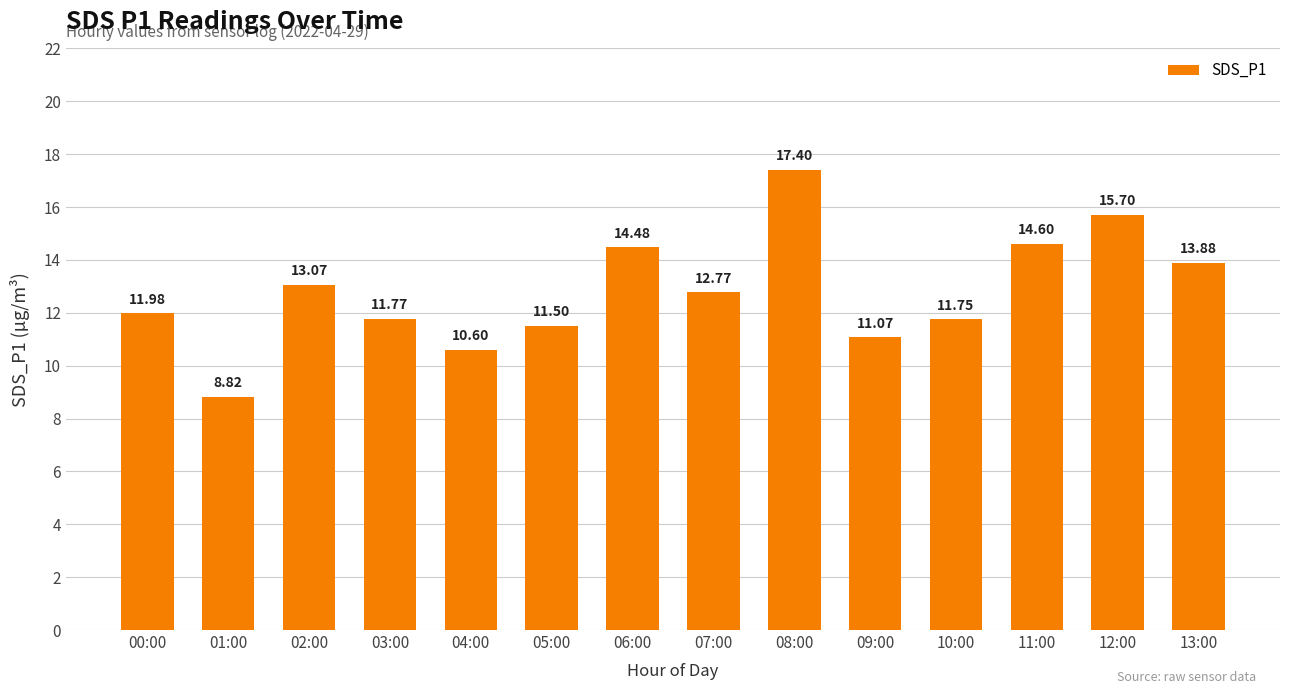

How many data points are less than 12?

7